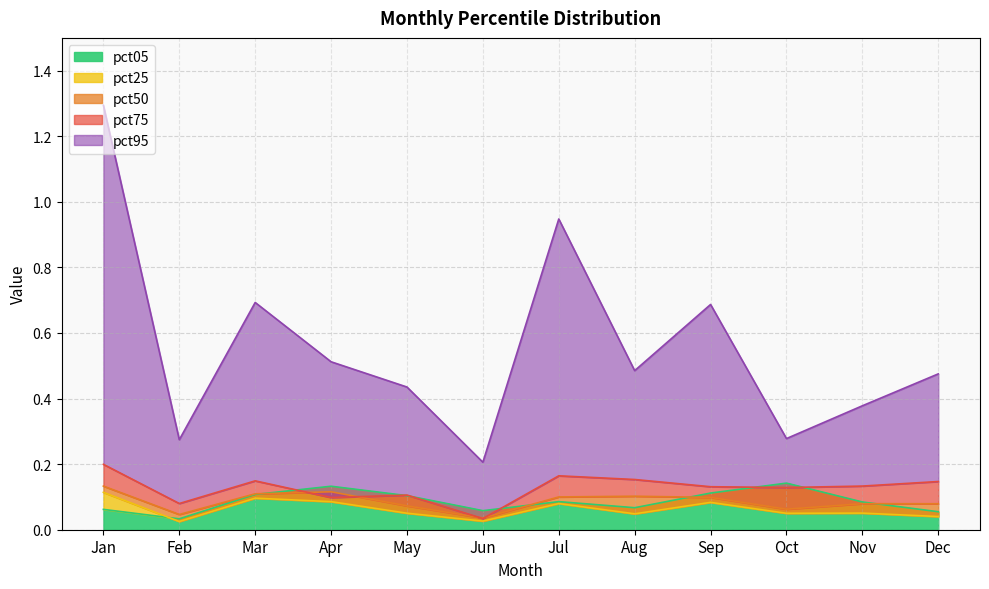

How many intersections are there between pct75 and pct05?

6